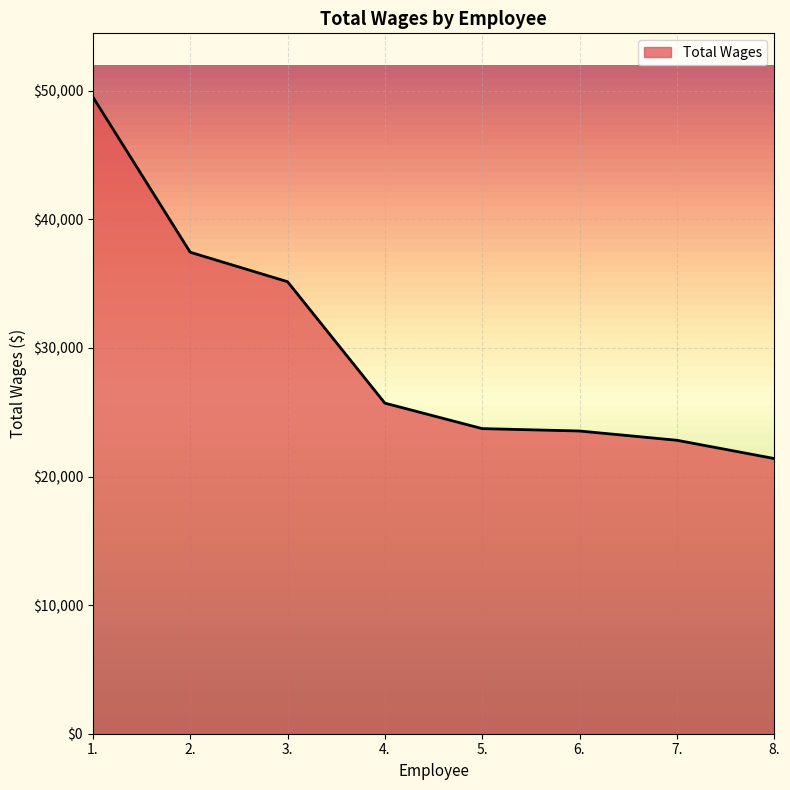

True or false: the data shows 30780 at 8..

False